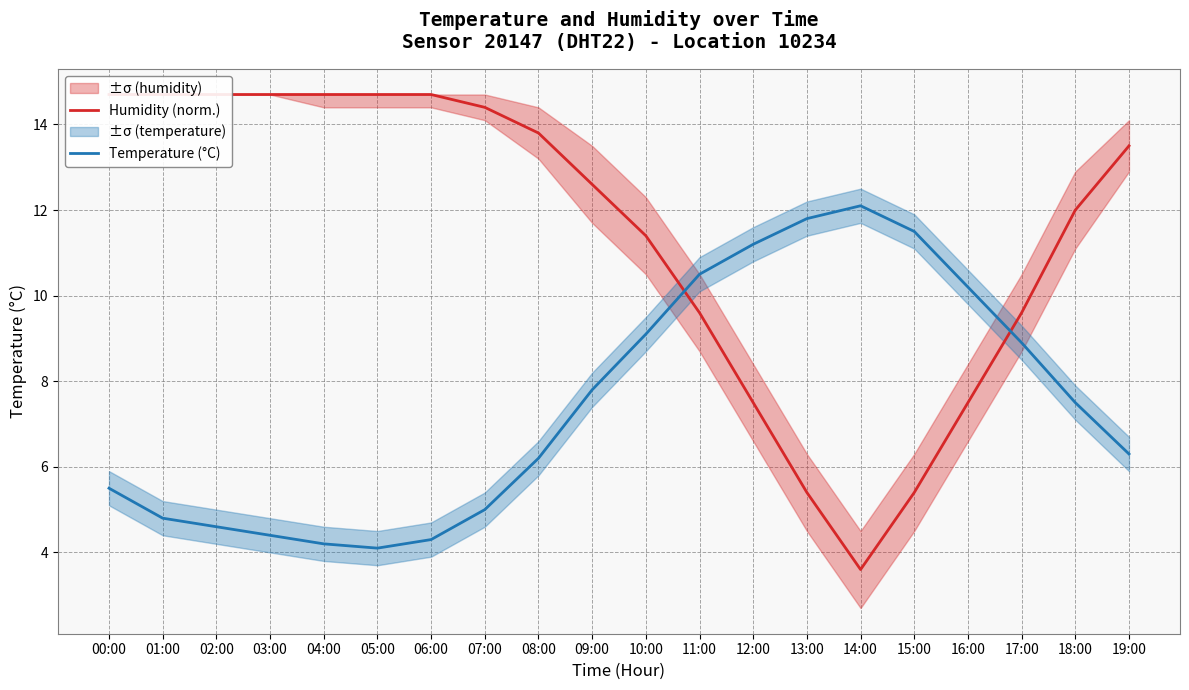

What are all the series names shown in the legend?

Humidity (norm.), Temperature (°C)